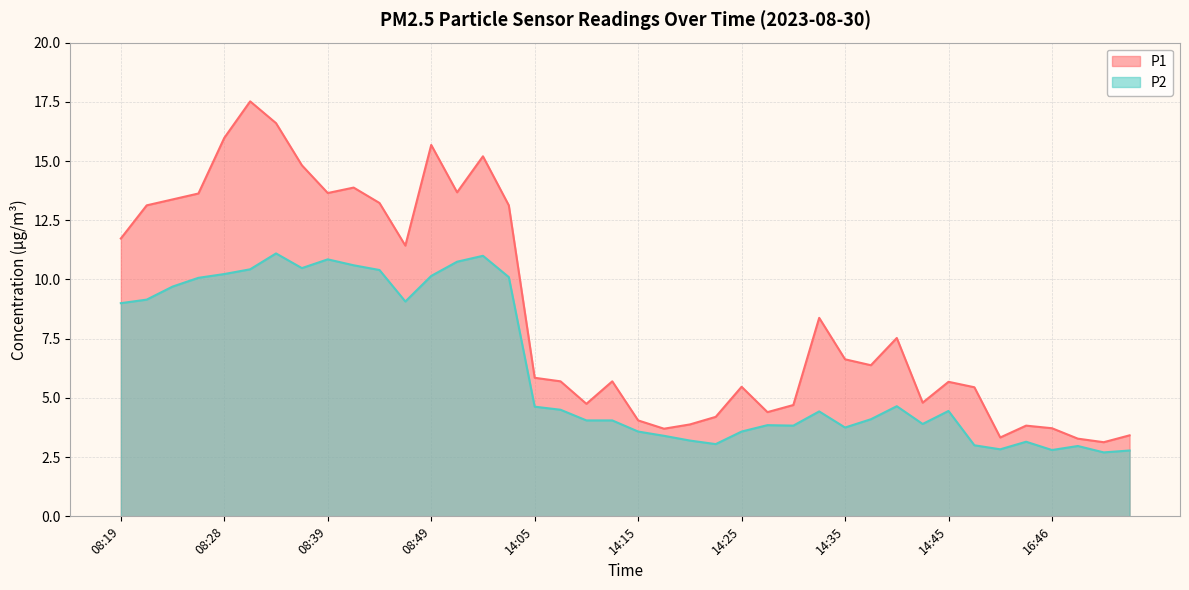

At which label does P2 reach its peak?

08:34